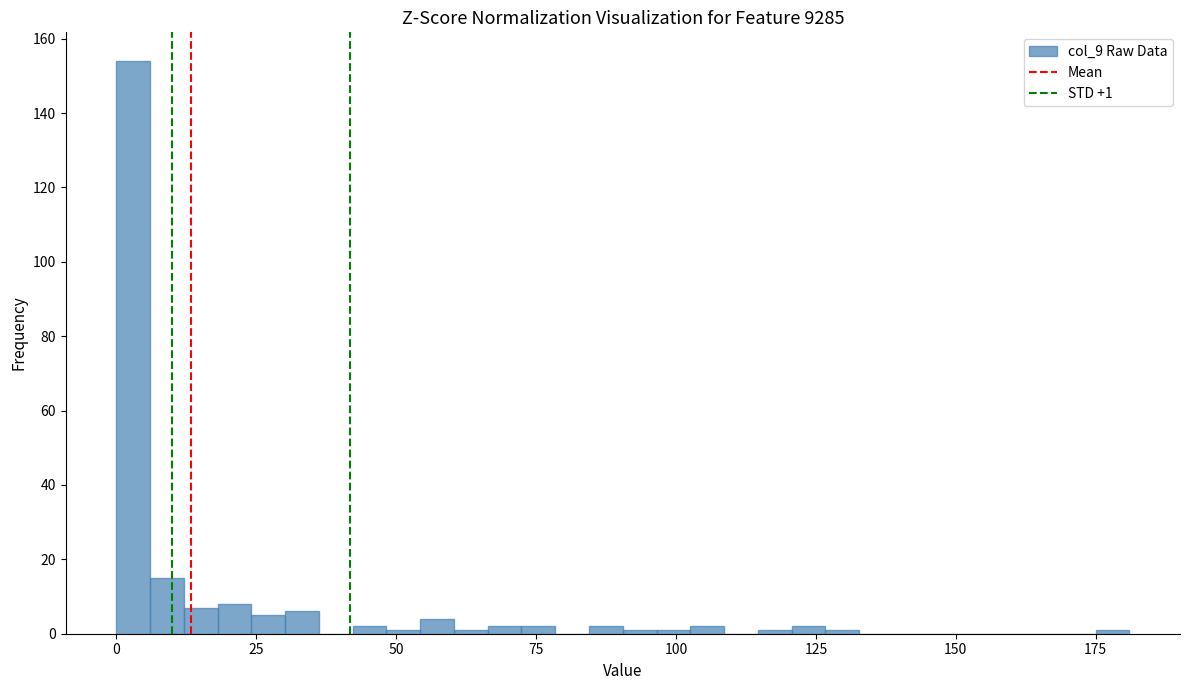

Read against the x-axis, roughly where is the centre of the tallest bar?

5